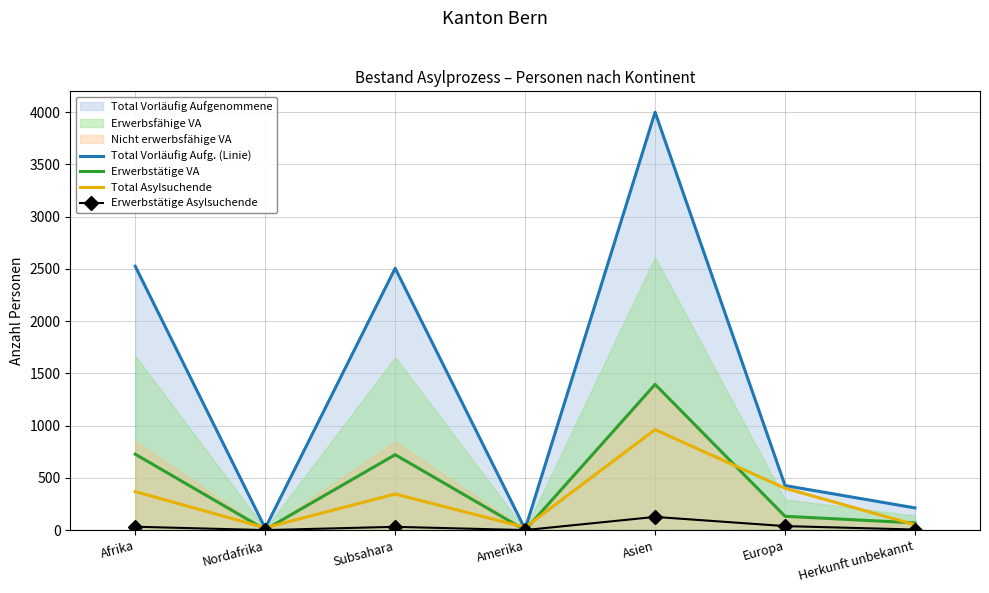

How many categories are shown in the chart?

7